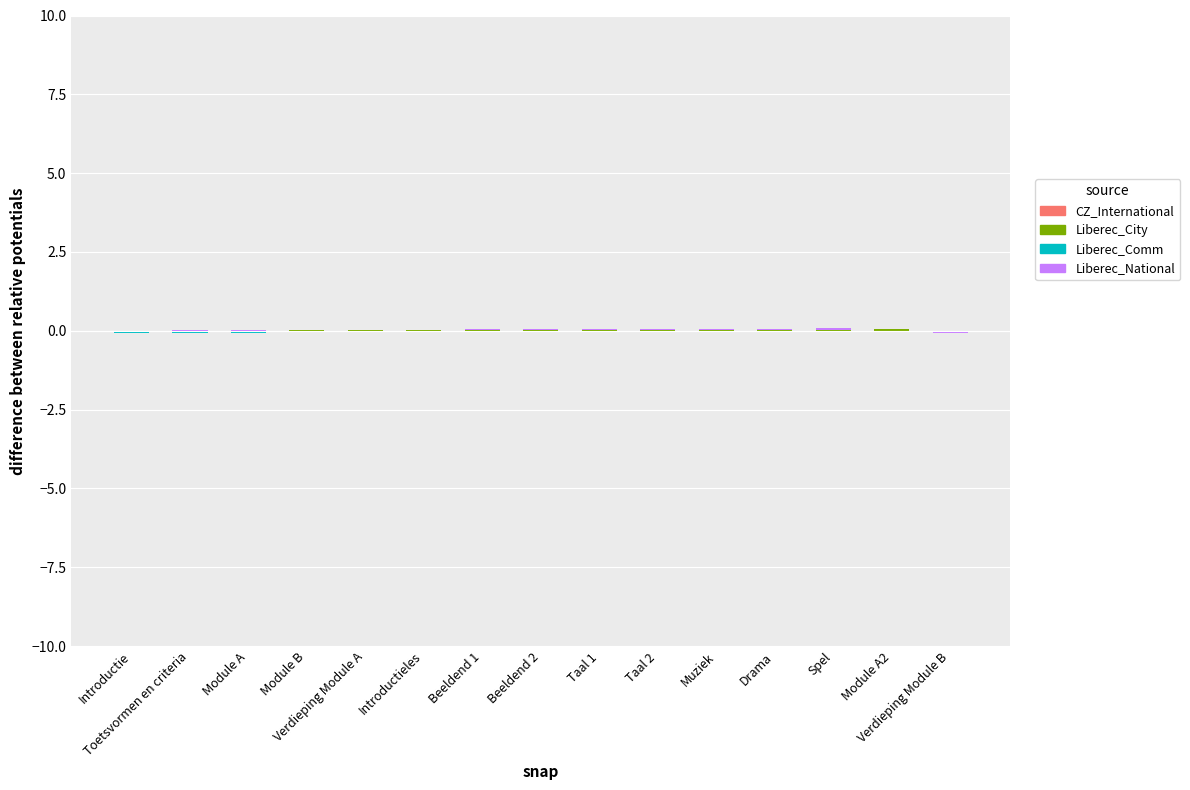

Reading left to right, what are all the values shown in this chart?

CZ_International: Introductie=0.0	Toetsvormen en criteria=0.0	Module A=0.0	Module B=0.0	Verdieping Module A=0.0	Introductieles=0.0	Beeldend 1=0.0	Beeldend 2=0.0	Taal 1=0.0	Taal 2=0.0	Muziek=0.0	Drama=0.0	Spel=0.0	Module A2=0.0	Verdieping Module B=0.0
Liberec_City: Introductie=0.0	Toetsvormen en criteria=0.0	Module A=0.0	Module B=0.0	Verdieping Module A=0.0	Introductieles=0.0	Beeldend 1=0.0	Beeldend 2=0.0	Taal 1=0.0	Taal 2=0.0	Muziek=0.0	Drama=0.0	Spel=0.0	Module A2=0.0	Verdieping Module B=0.0
Liberec_Comm: Introductie=0.0	Toetsvormen en criteria=0.0	Module A=0.0	Module B=0.0	Verdieping Module A=0.0	Introductieles=0.0	Beeldend 1=0.0	Beeldend 2=0.0	Taal 1=0.0	Taal 2=0.0	Muziek=0.0	Drama=0.0	Spel=0.0	Module A2=0.0	Verdieping Module B=0.0
Liberec_National: Introductie=0.0	Toetsvormen en criteria=0.0	Module A=0.0	Module B=0.0	Verdieping Module A=0.0	Introductieles=0.0	Beeldend 1=0.0	Beeldend 2=0.0	Taal 1=0.0	Taal 2=0.0	Muziek=0.0	Drama=0.0	Spel=0.0	Module A2=0.0	Verdieping Module B=0.0